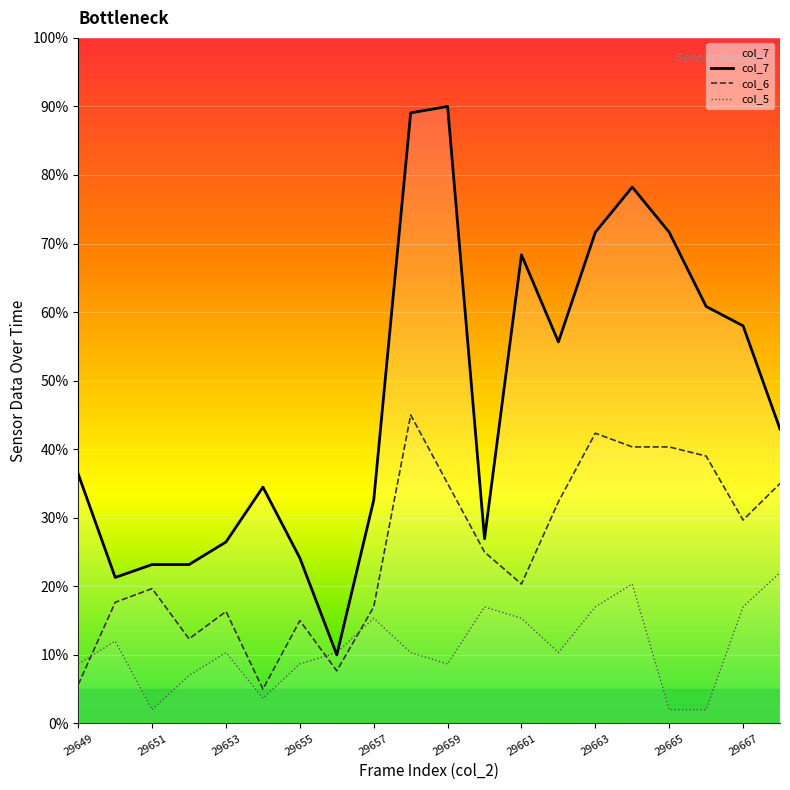

Which series has the largest total across all categories?

col_7